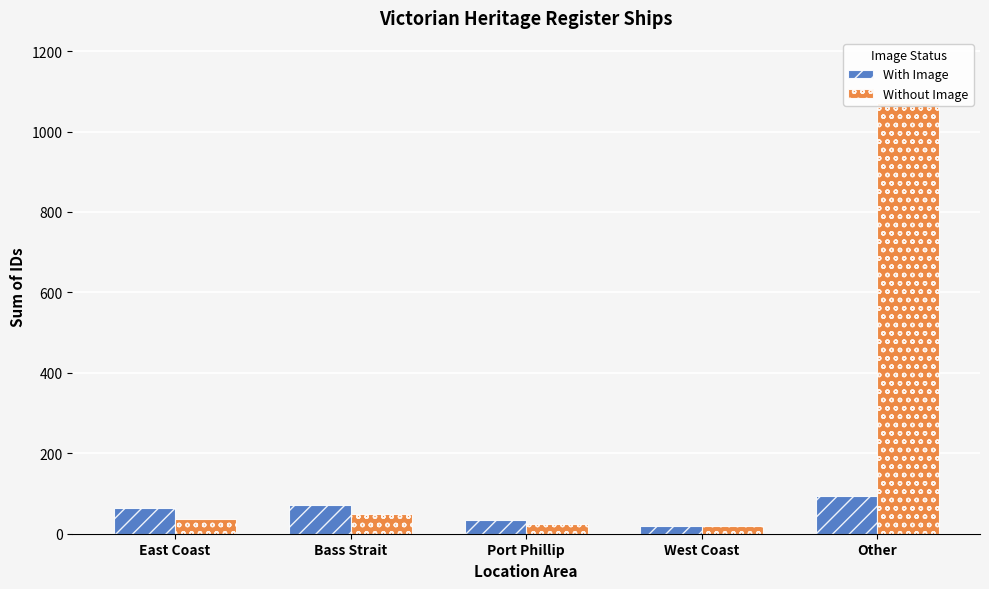

At which label does With Image first exceed 63?

Bass Strait